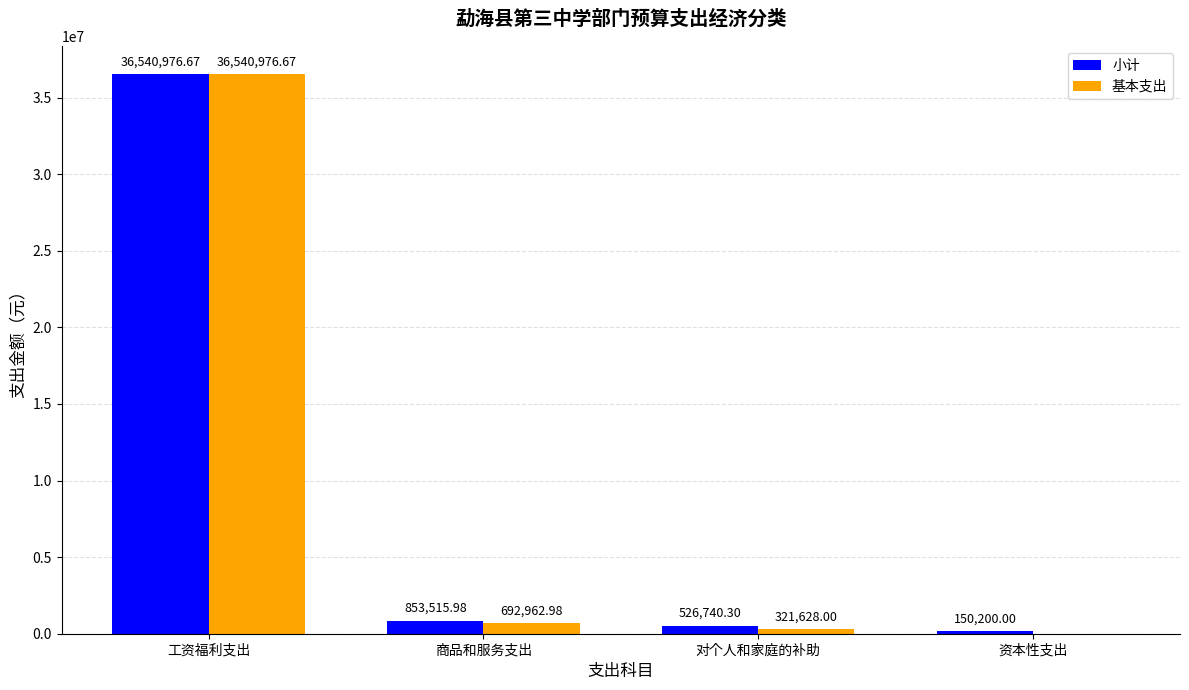

What are all the series names shown in the legend?

小计, 基本支出